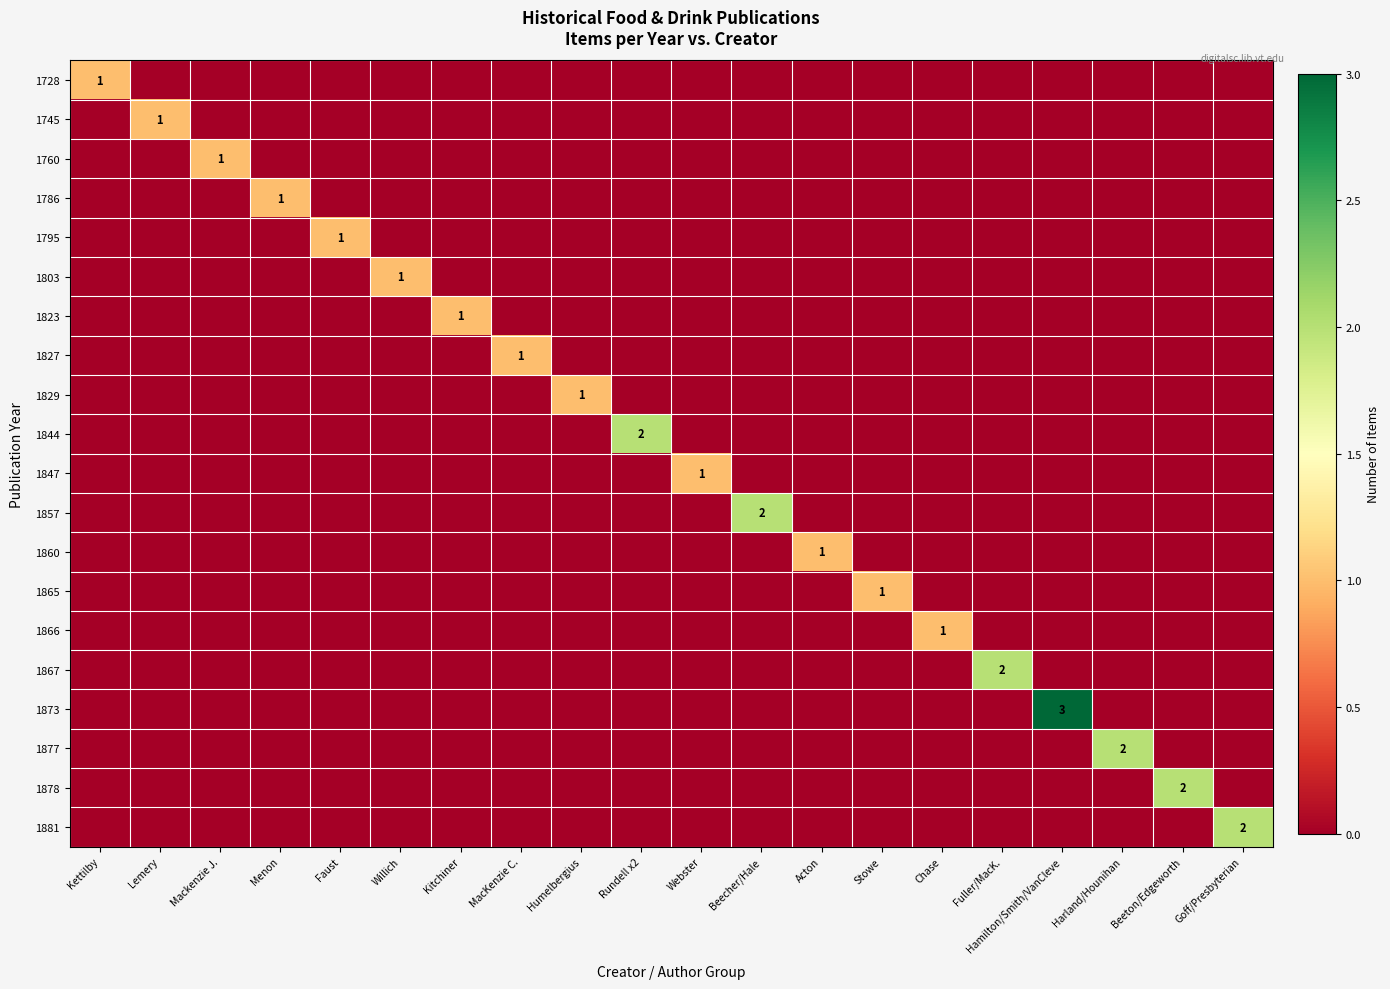

At how many categories does at least one series exceed 1?

7